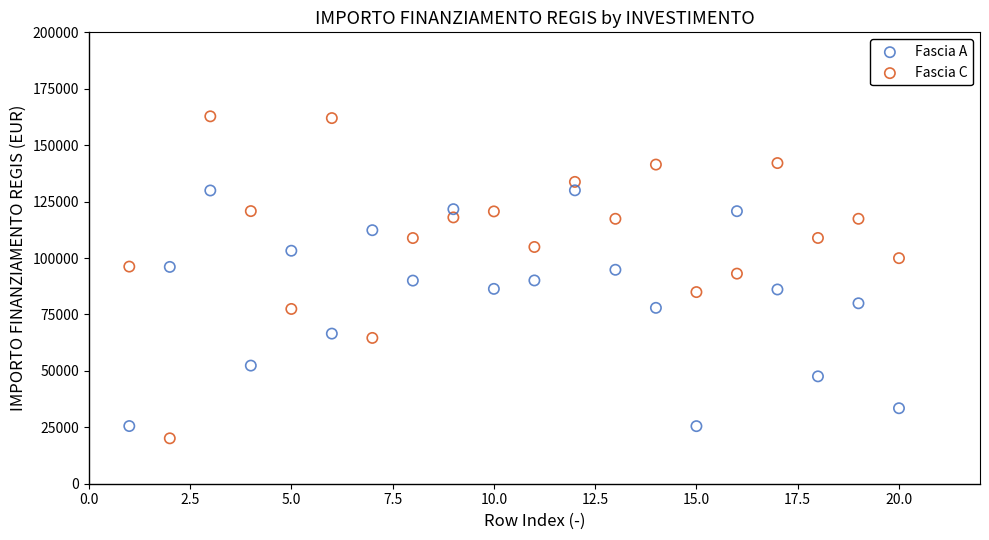

Across all data points, what is the range of X values (max minus min)?

19